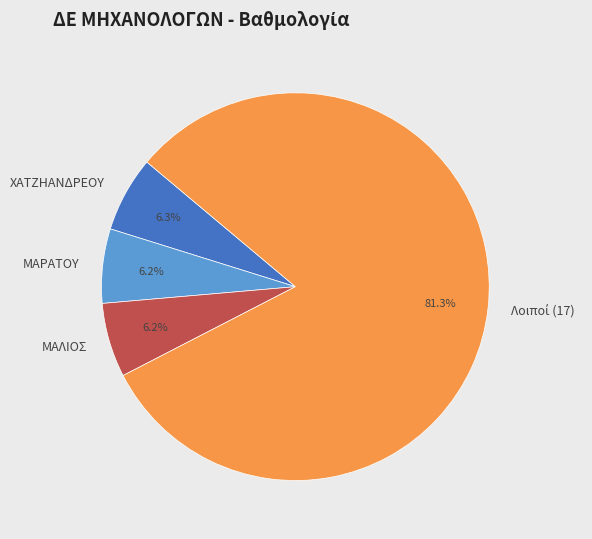

Is there any slice that represents more than half of the pie?

Yes